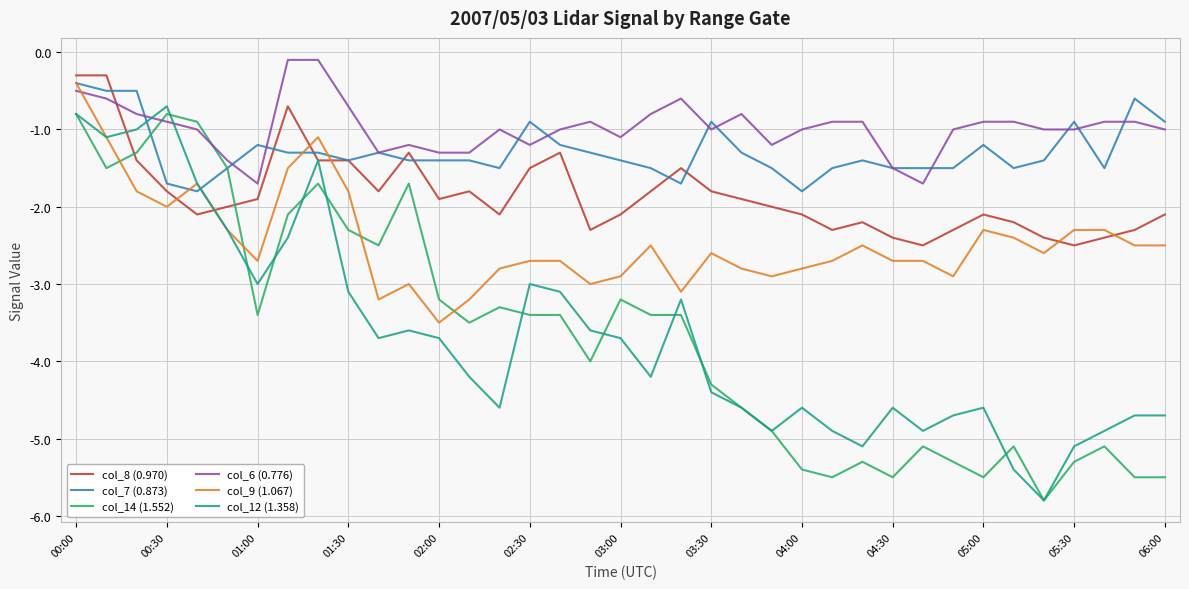

Which series has the largest range (max minus min)?

col_12 (1.358)